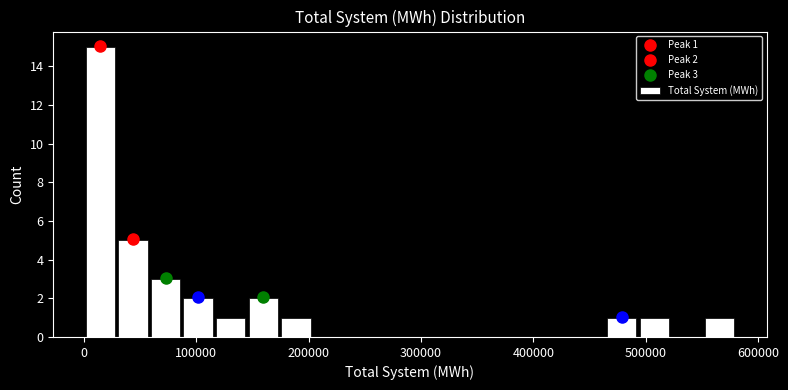

Read against the x-axis, roughly where is the centre of the tallest bar?

10000